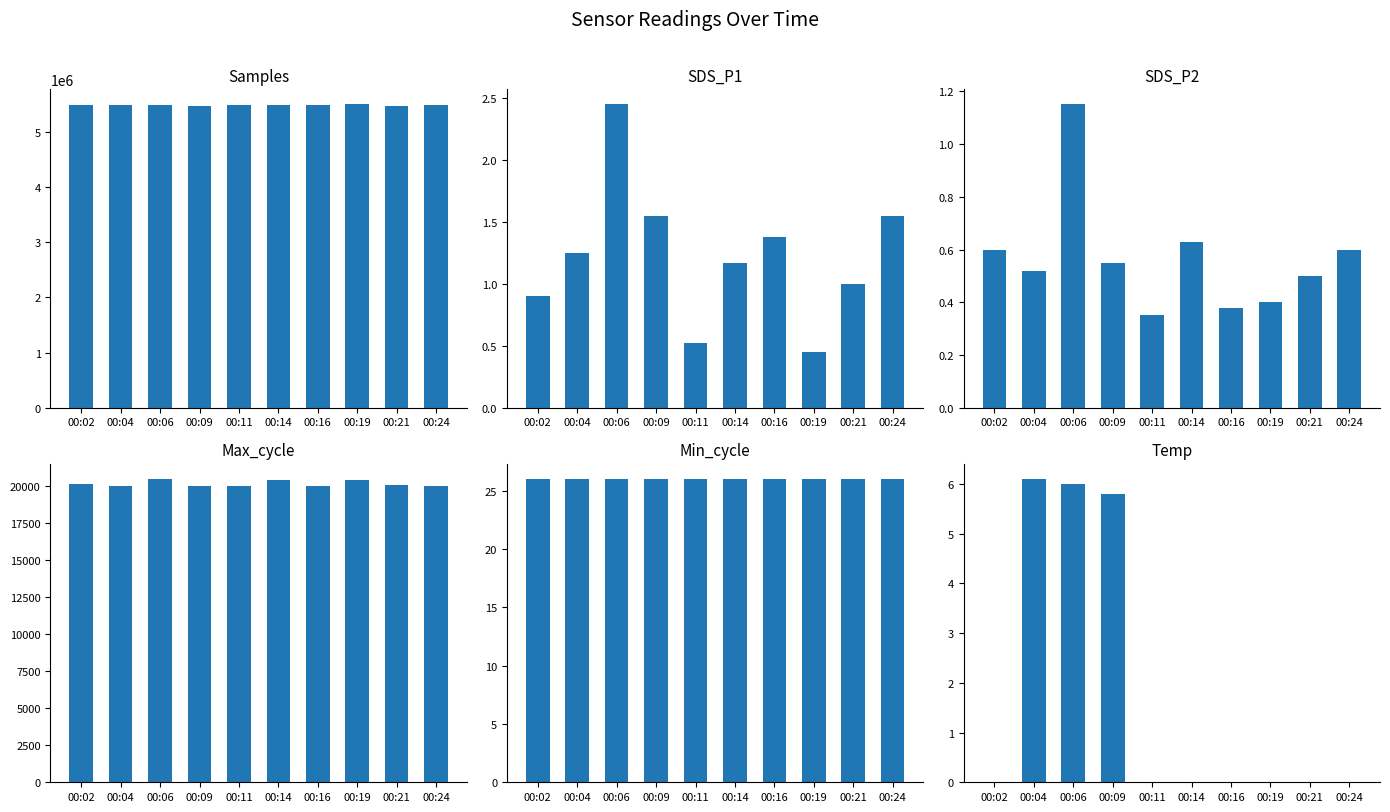

The value of SDS_P1 at 00:16 is 0.7. True or false?

False